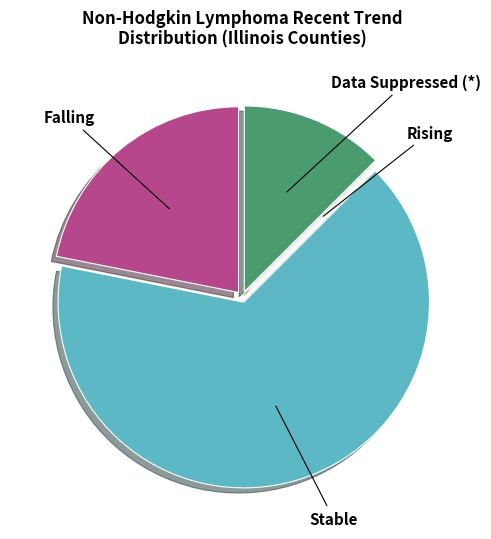

Is the sum of Falling and Data Suppressed (*) greater than half?

No